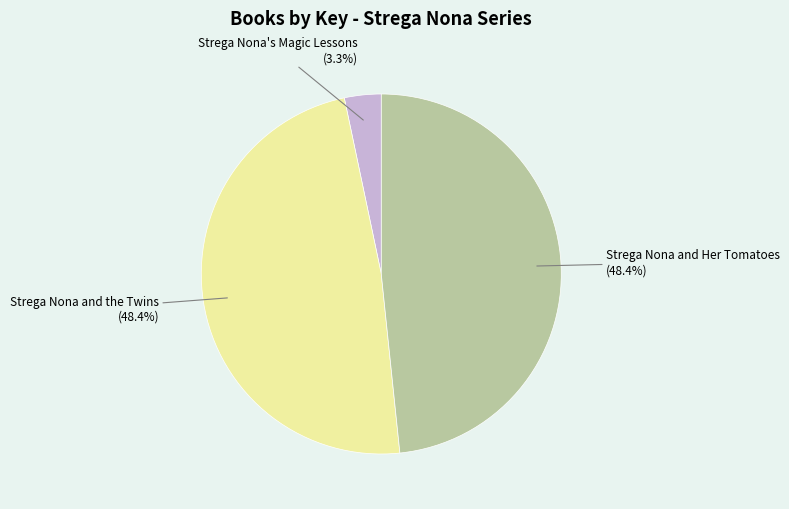

To the nearest percent, what portion does Strega Nona's Magic Lessons represent?

3%